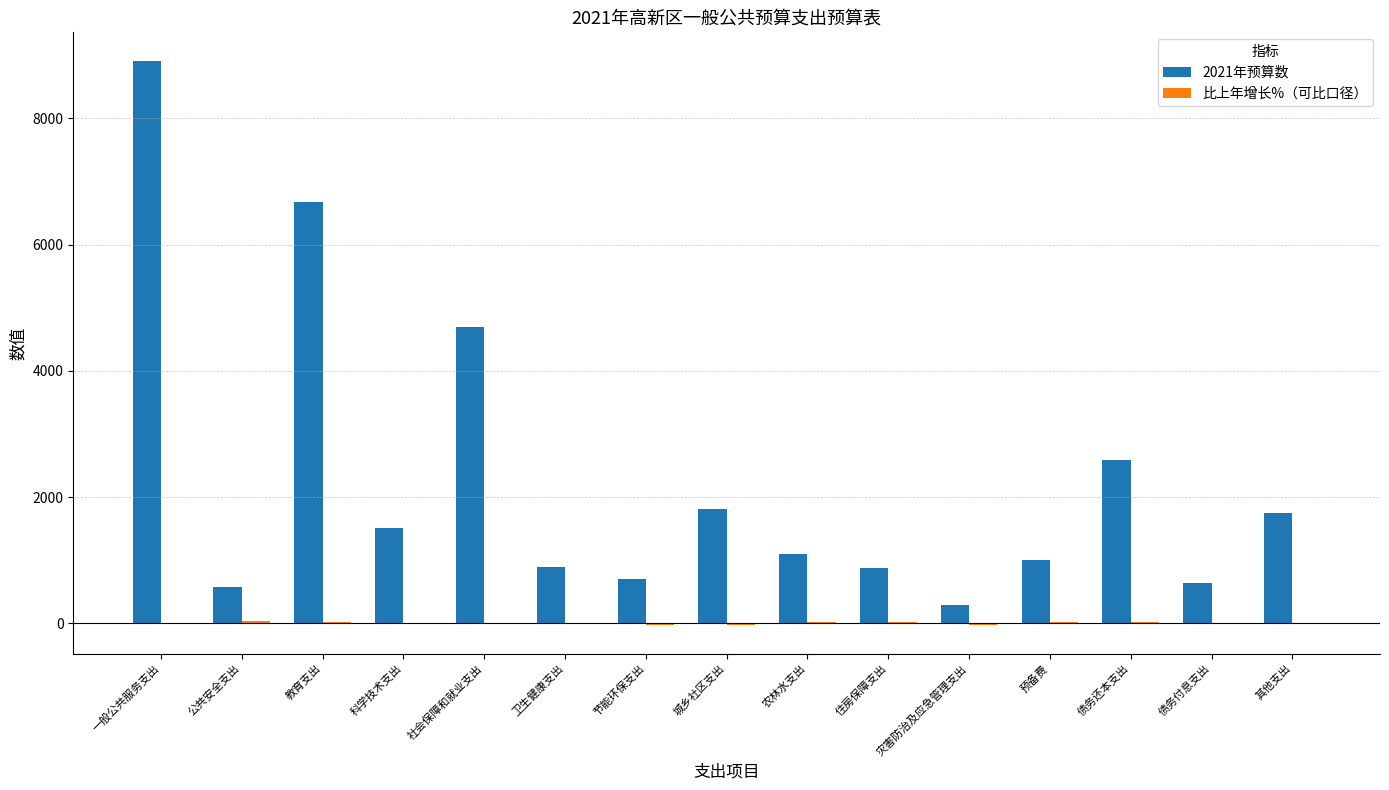

The value of 2021年预算数 at 预备费 is 564.4. True or false?

False